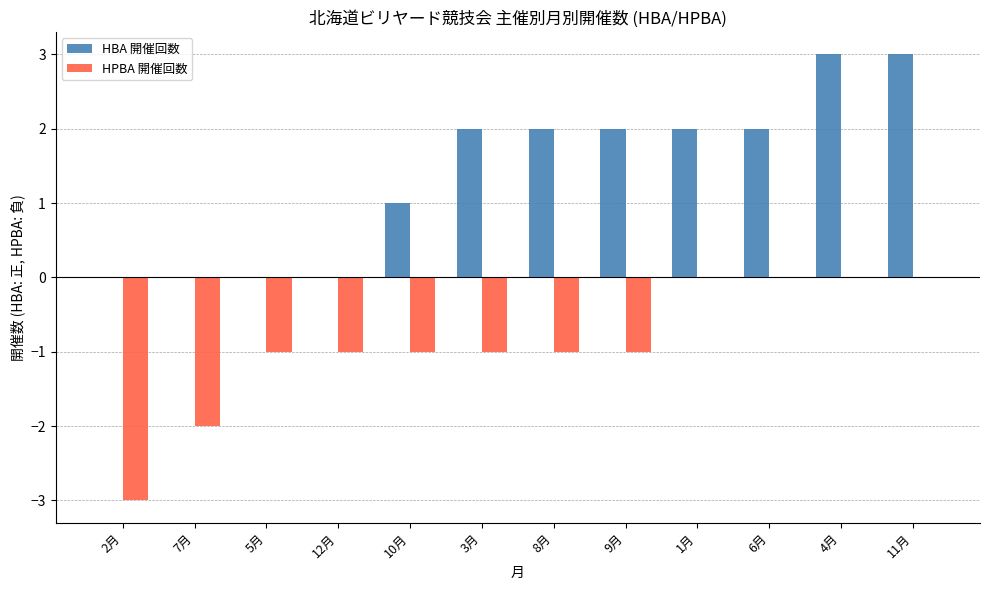

What is the sum of all HPBA 開催回数 values?

-11